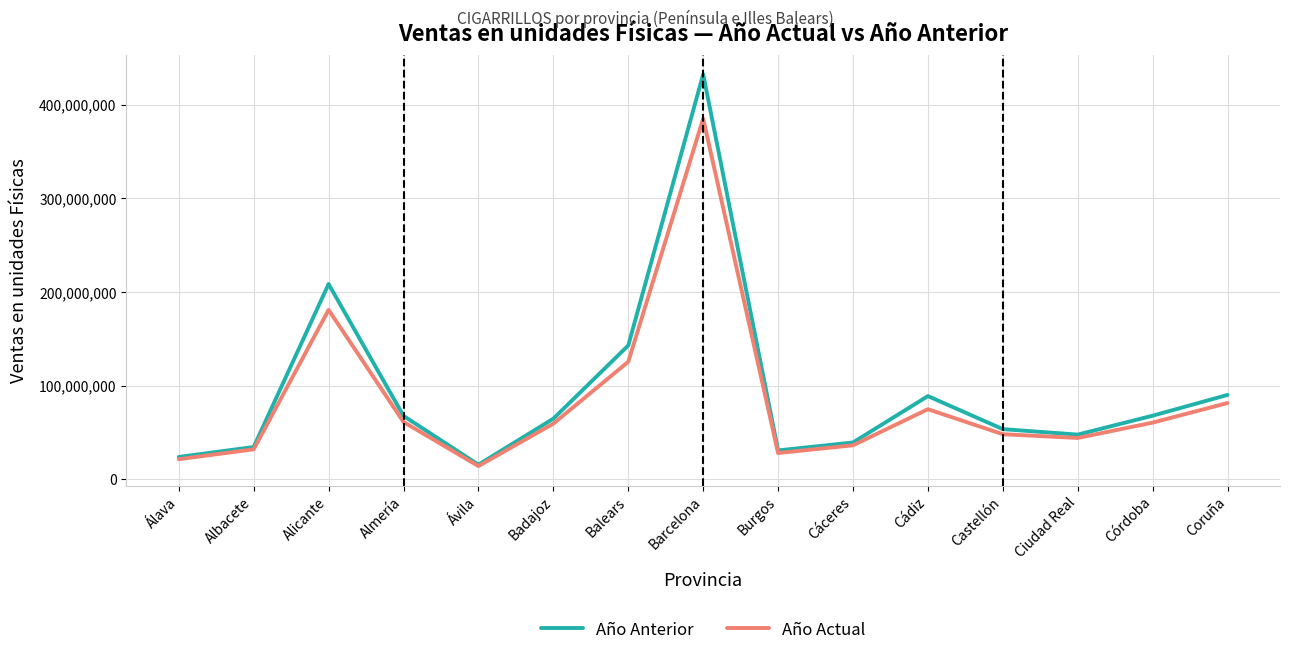

Rank the series by their maximum value, from highest to lowest.

Año Anterior, Año Actual